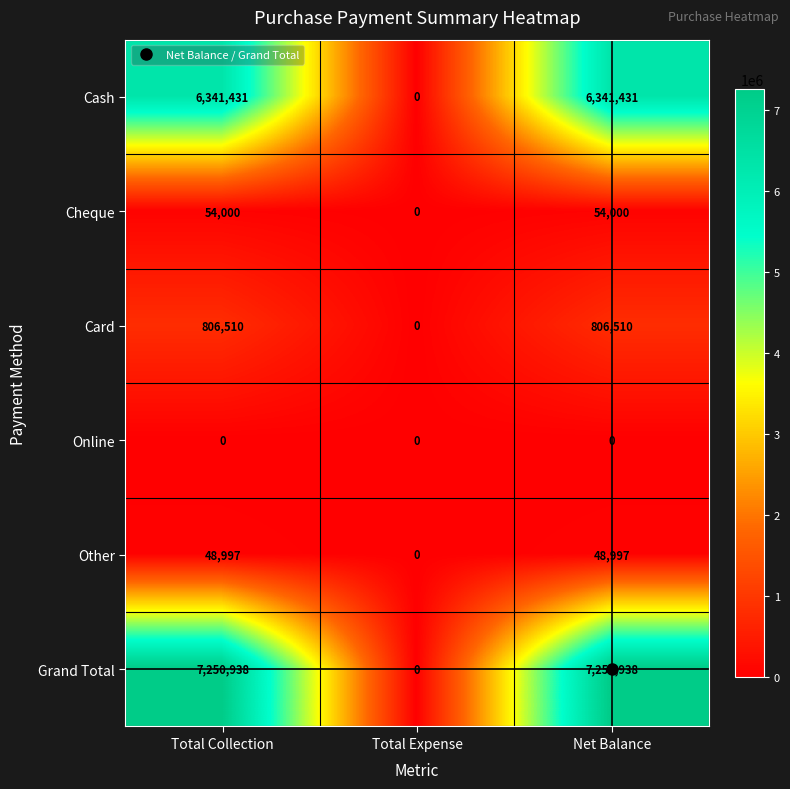

Is it true that Cheque equals 54000 at Total Collection?

True